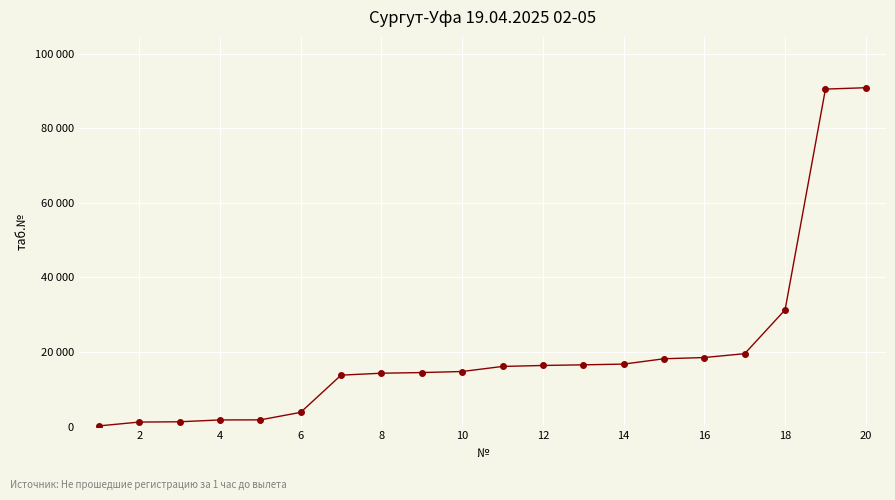

Does the chart have visible grid lines?

Yes